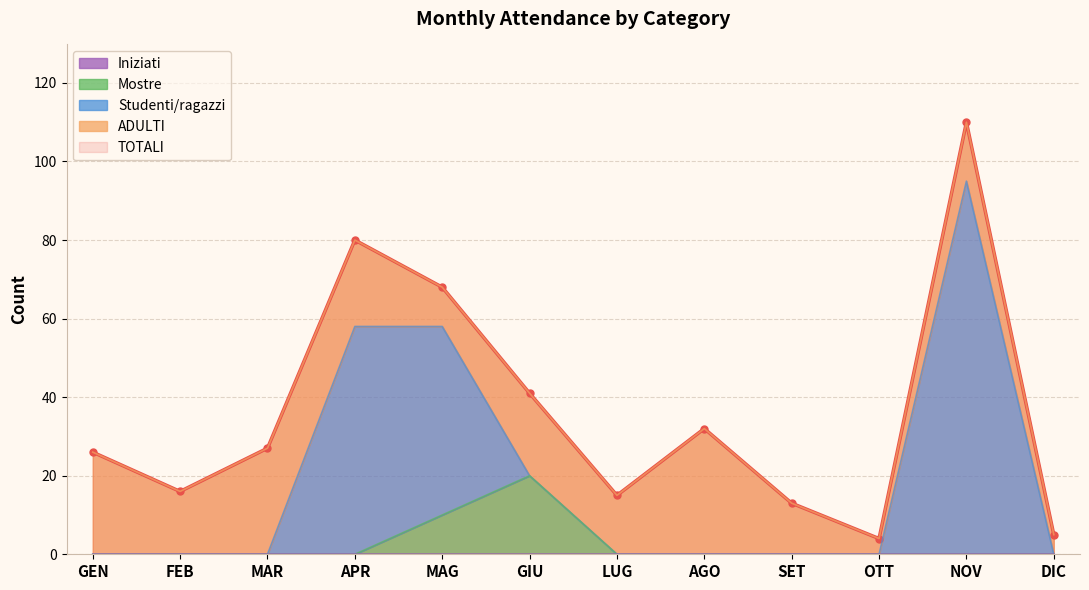

Which category has the highest value in the Mostre series?

GIU